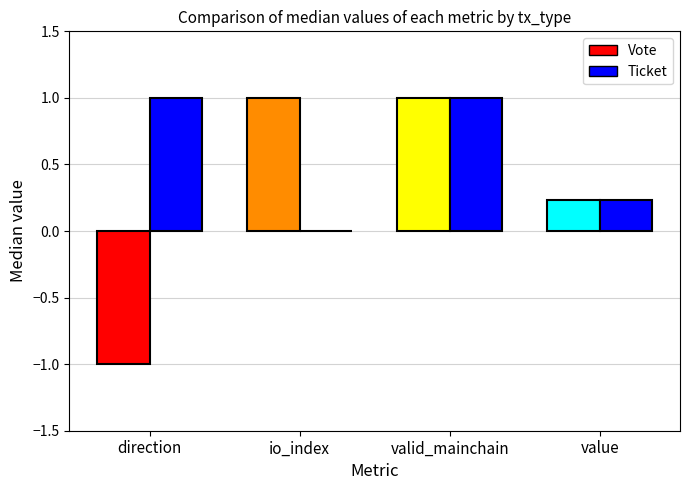

Which series has the largest total across all categories?

Ticket